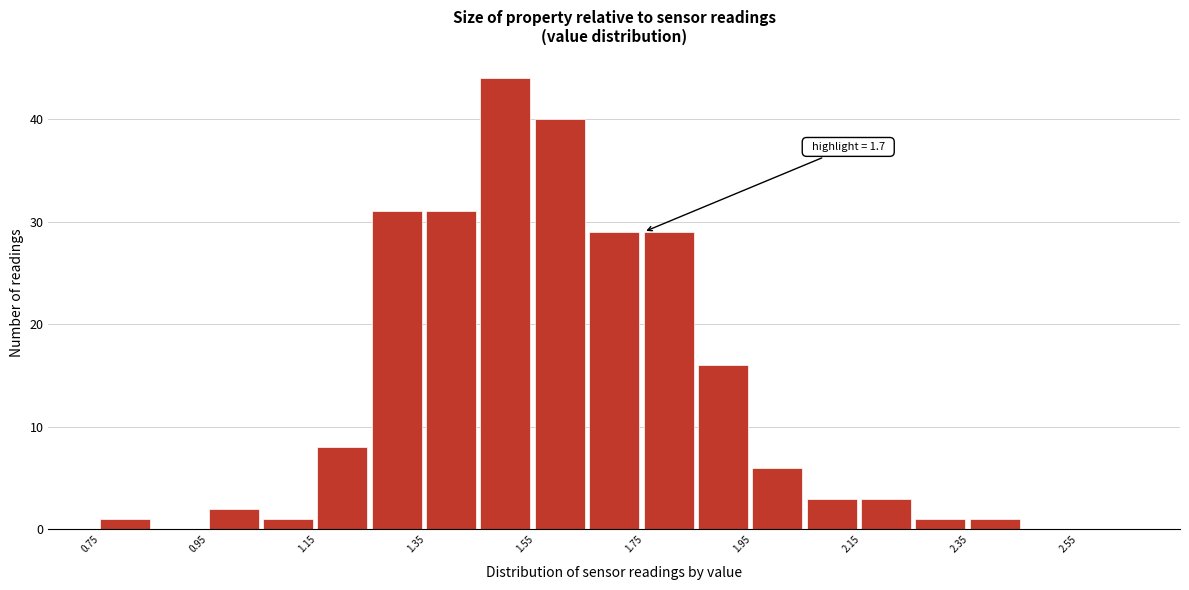

Which range on the x-axis has the tallest bar?

1.45 to 1.55